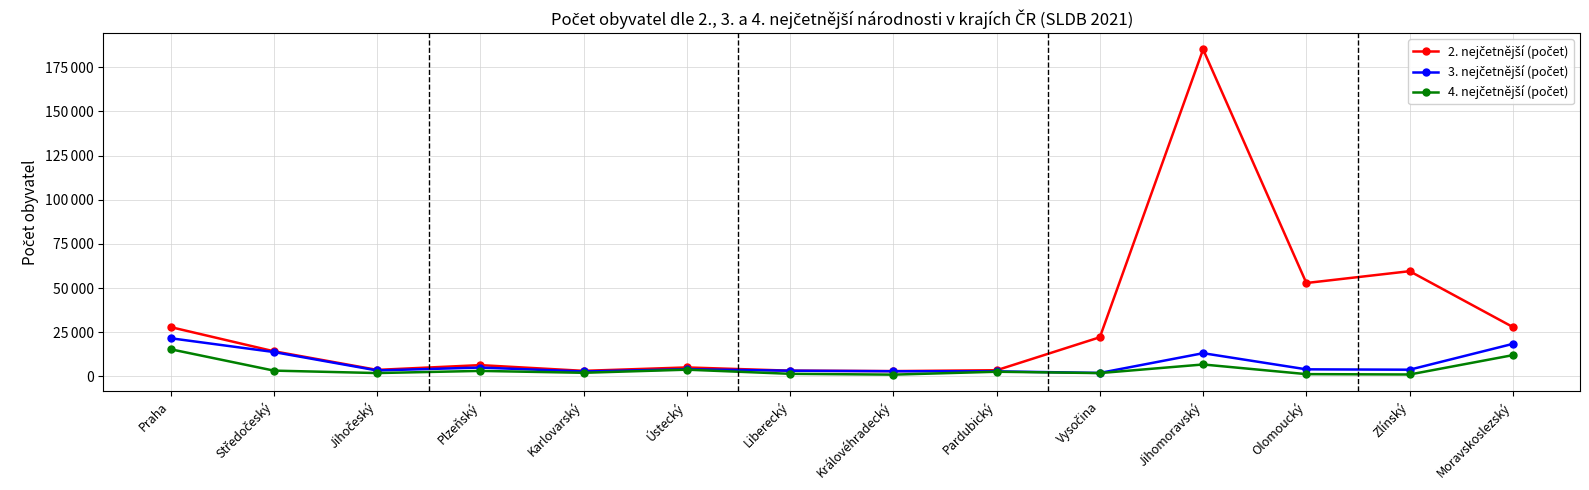

Does the chart have visible grid lines?

Yes